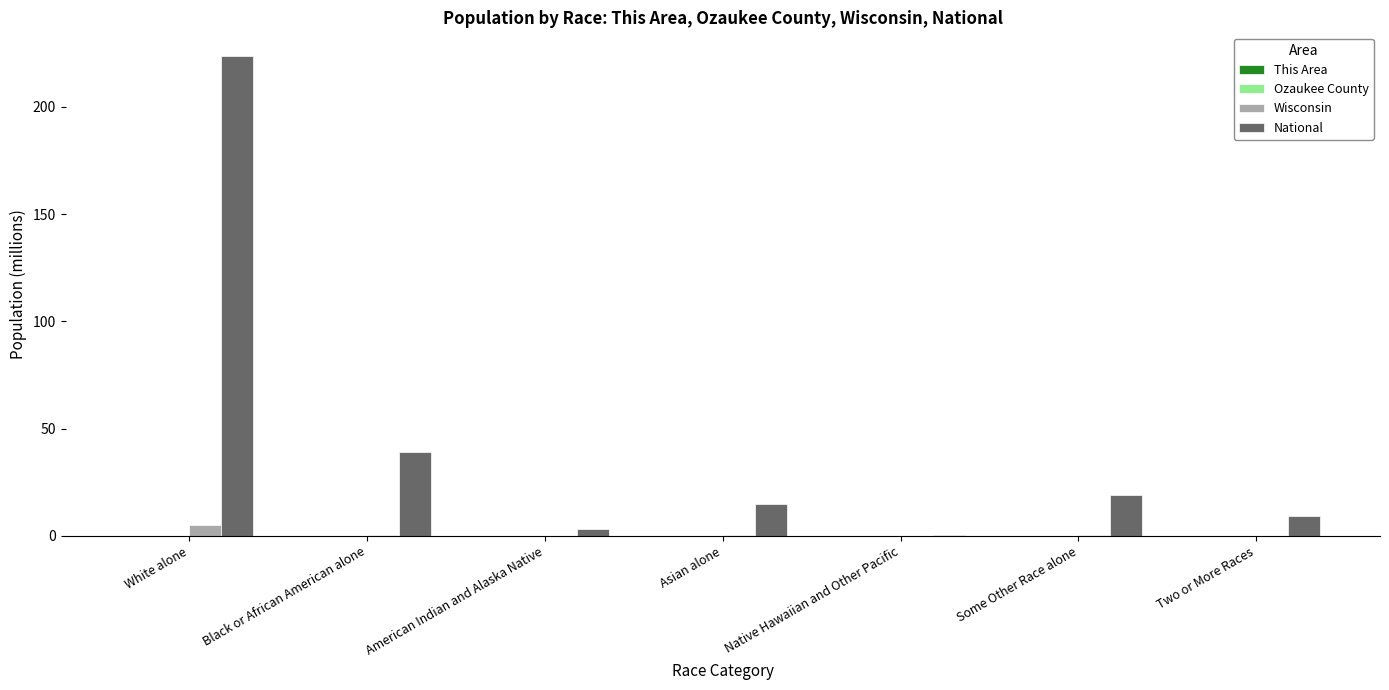

What is the highest value of the National series?

223.6